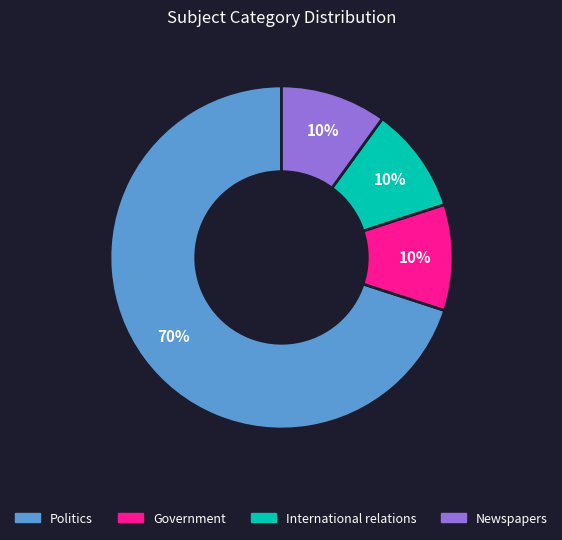

What percentage is the Government slice, to the nearest percent?

10%